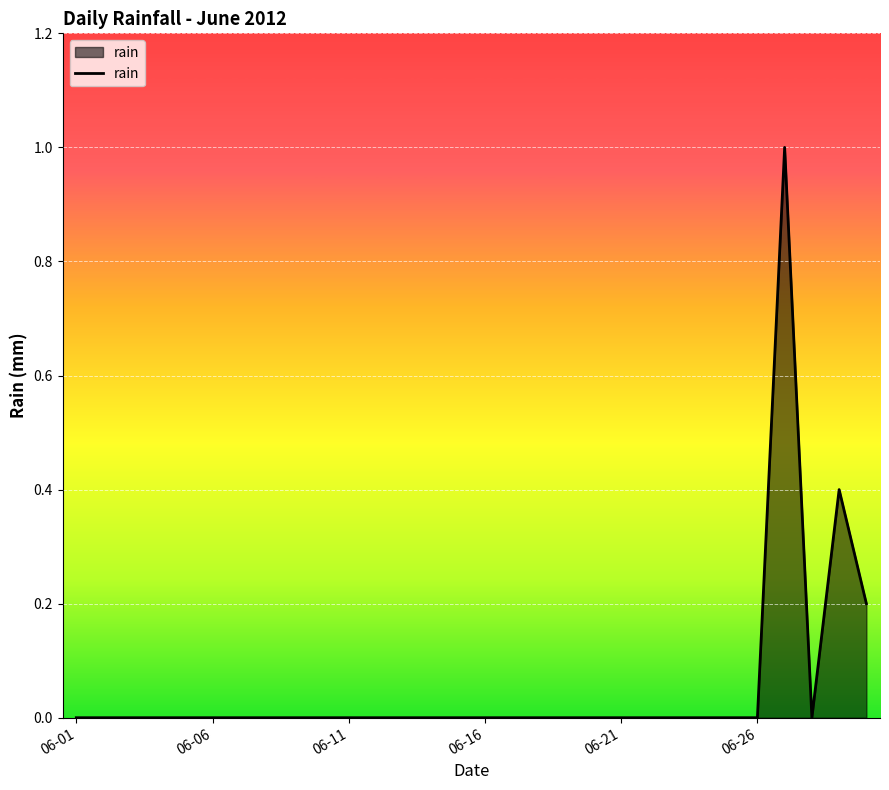

True or false: there are more than 1 points higher than both neighbors.

True